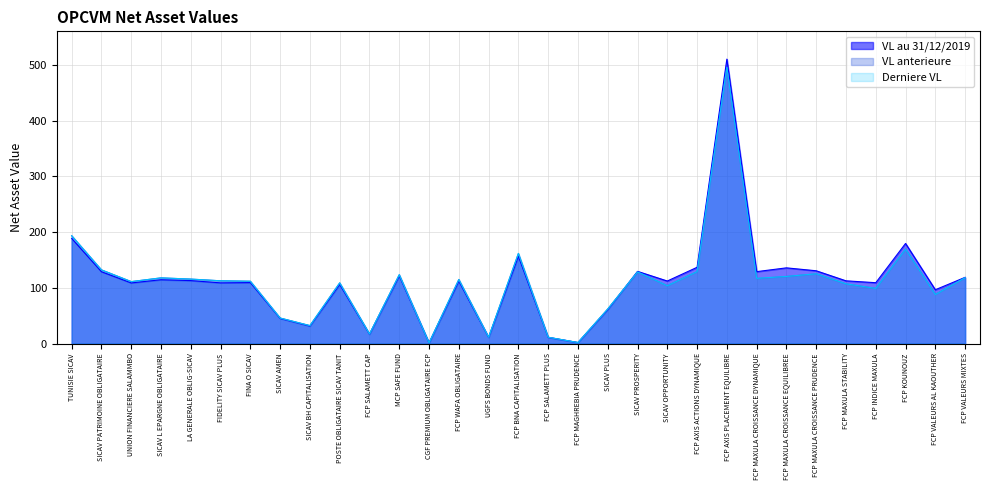

What is the label of the 3rd point from the right?

FCP KOUNOUZ